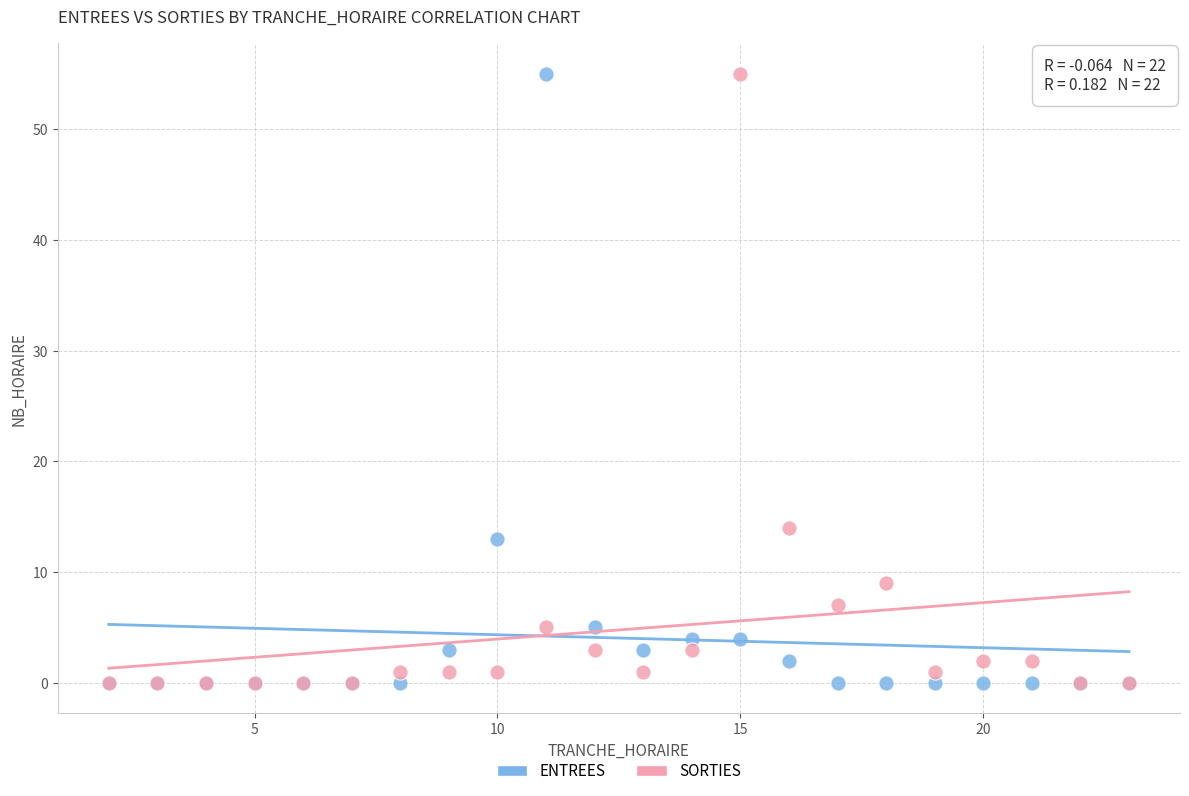

In the ENTREES series, what Y value is closest to 27?

13